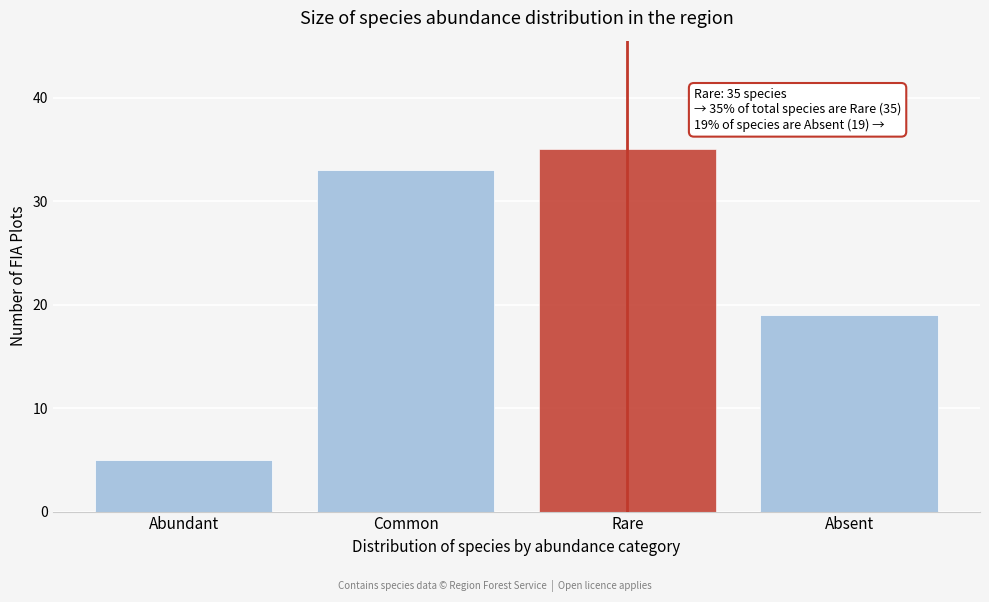

Reading left to right, transcribe all the data shown in this chart.

Abundant=5	Common=33	Rare=35	Absent=19